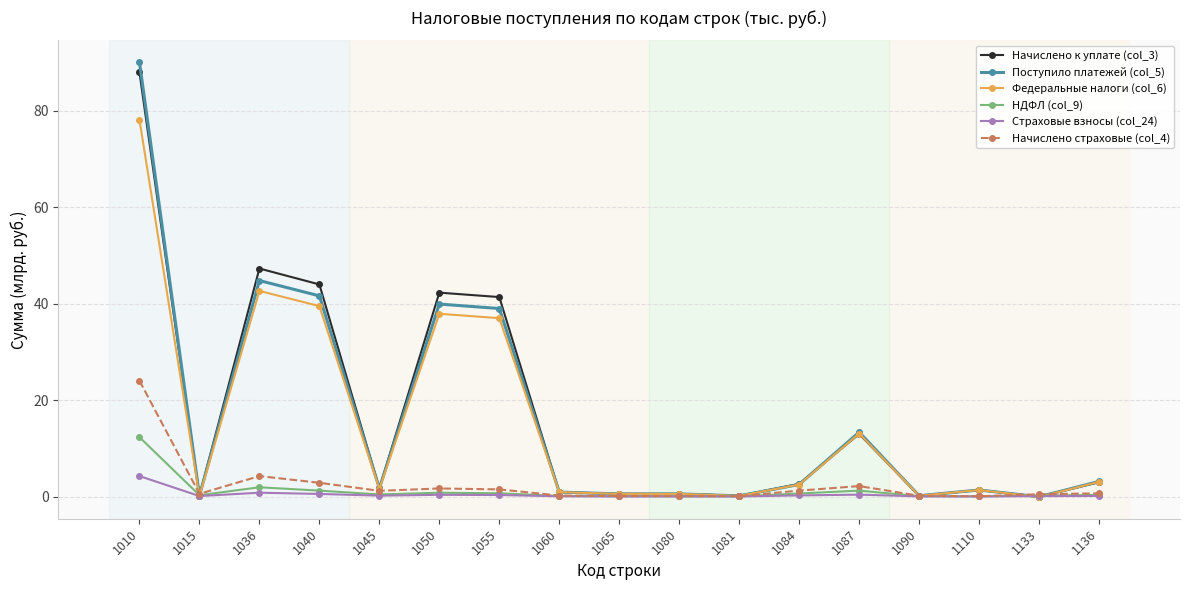

The НДФЛ (col_9) series shows 0.8 at 1050. True or false?

True